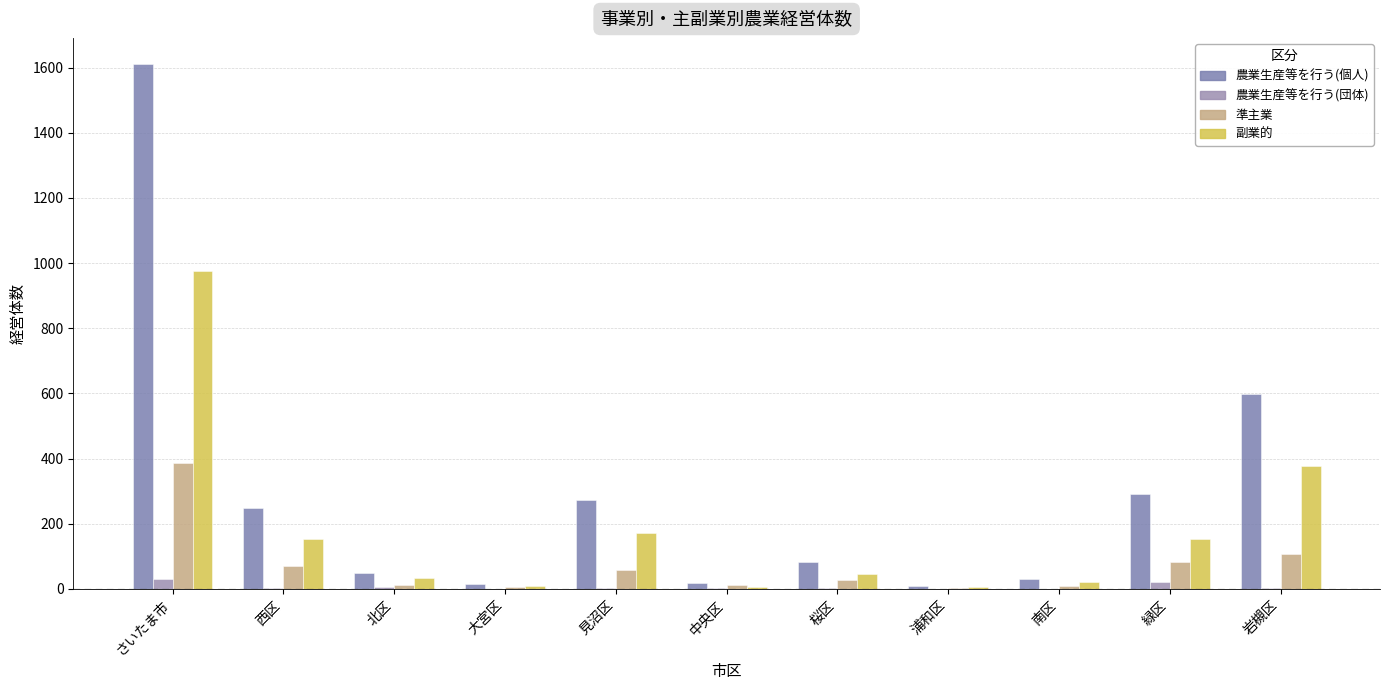

Is it true that 農業生産等を行う(団体) equals 1 at 中央区?

False